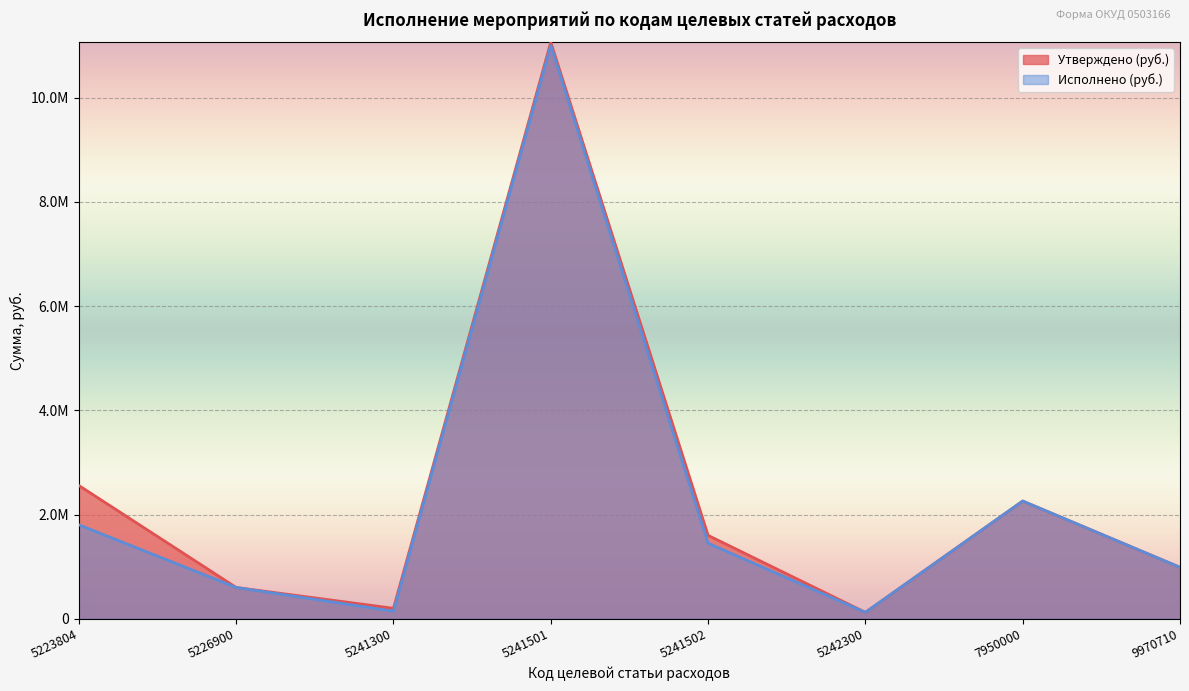

What is the highest value of the Исполнено (руб.) series?

11003742.0